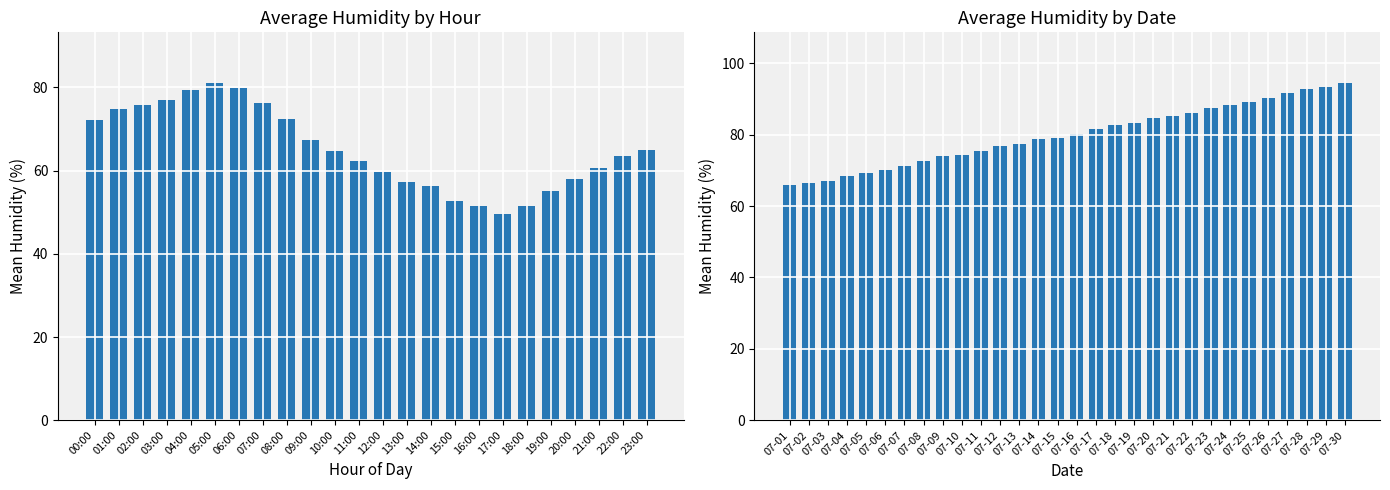

What is the value of the 25th bar from the left?

89.1